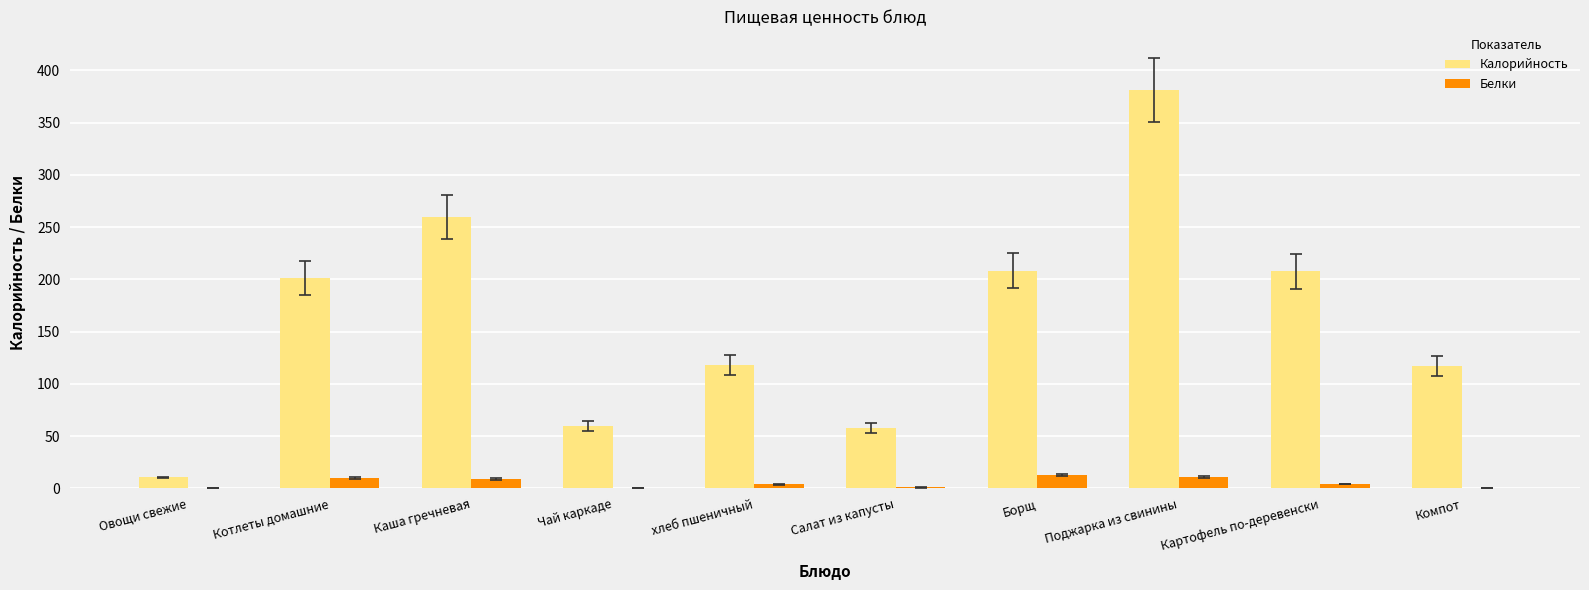

At which label is Калорийность closest to 195?

Котлеты домашние